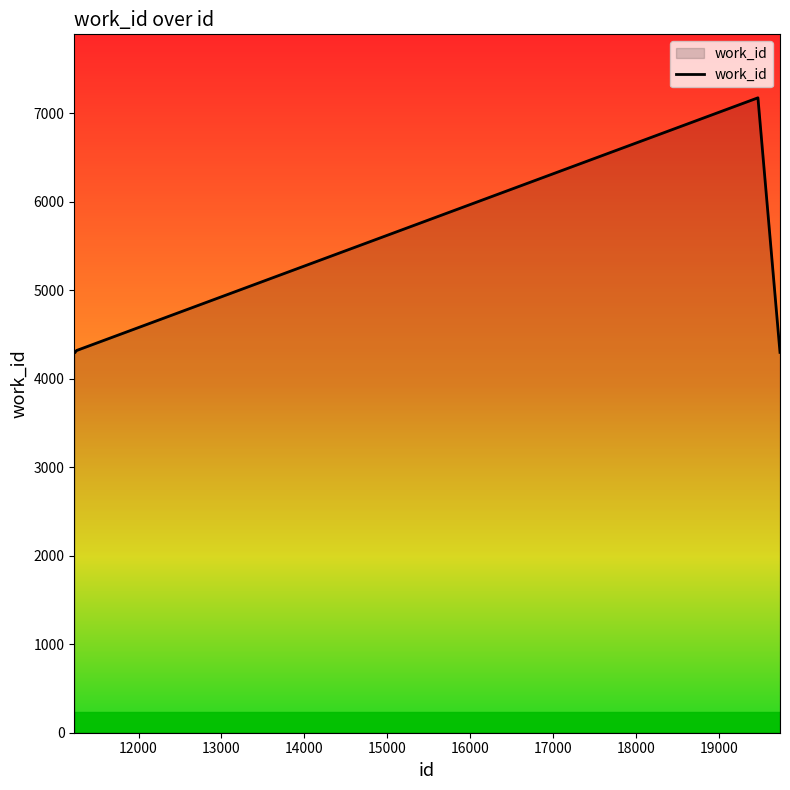

What is the difference between the maximum and minimum values?

2879